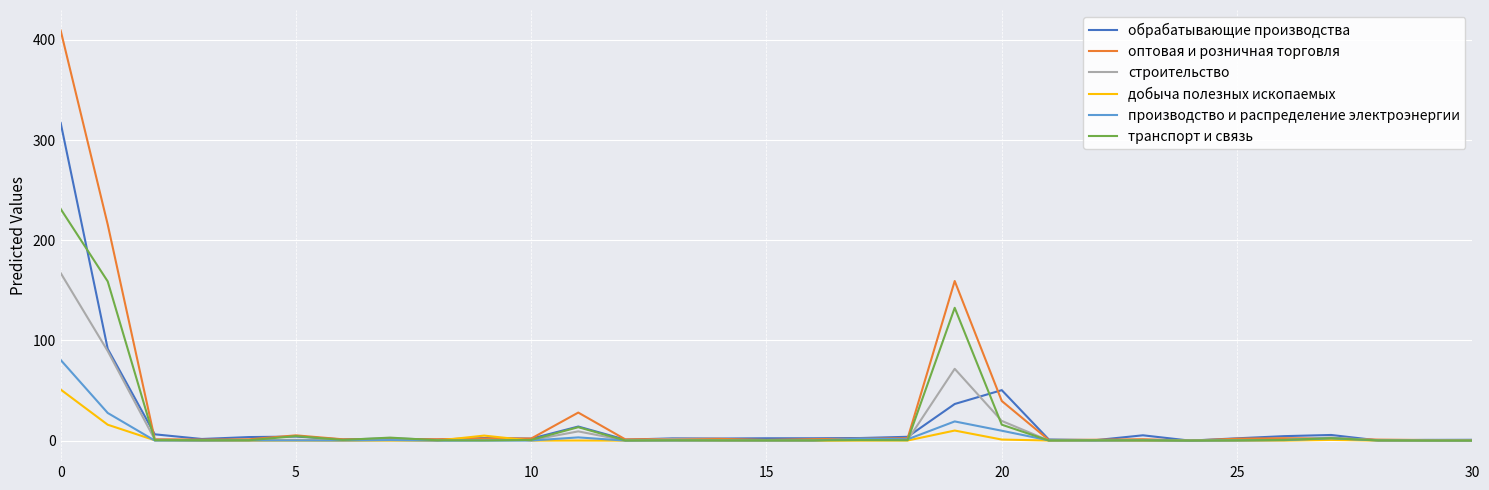

What is the maximum value shown in the chart?

409.4